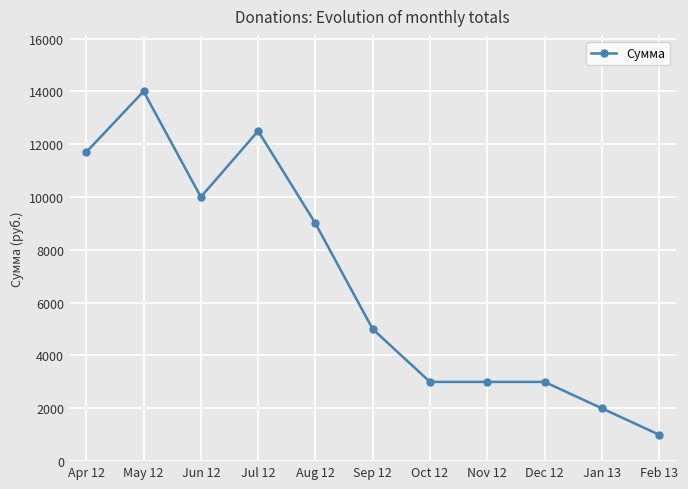

What is the sum of the values at Jun 12 and Feb 13?

11000